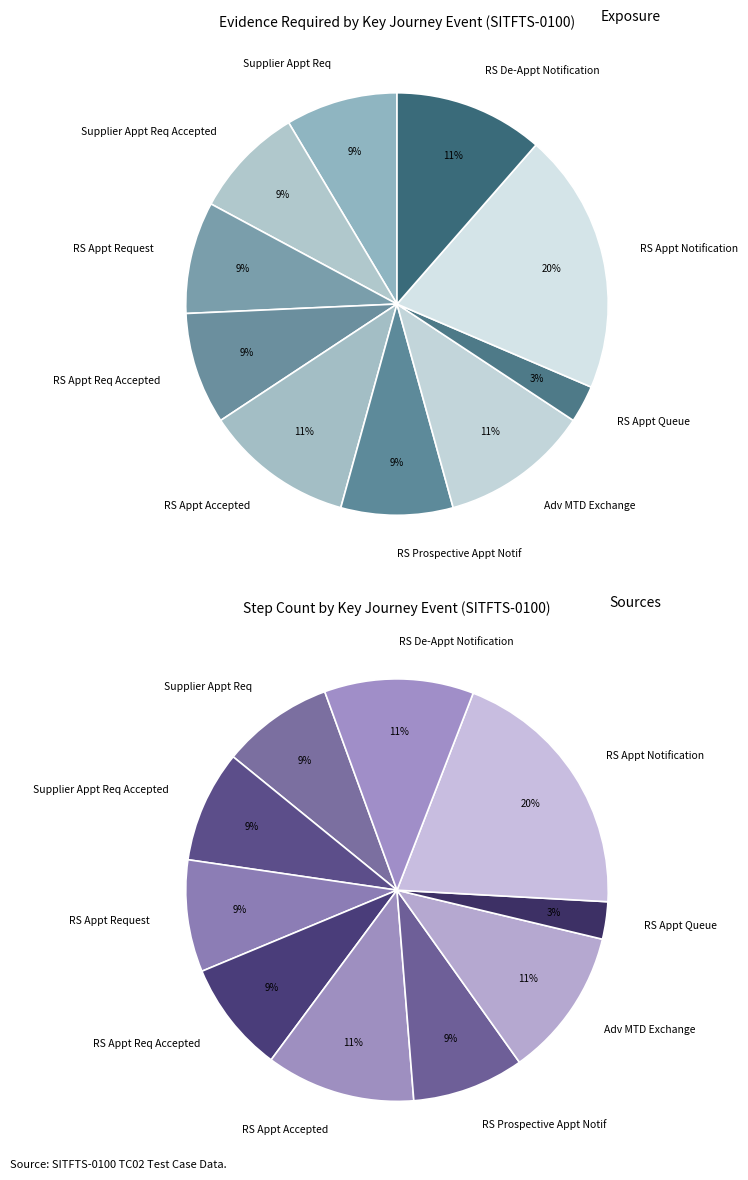

True or false: RS Appointment Notification accounts for 20% of the total.

True